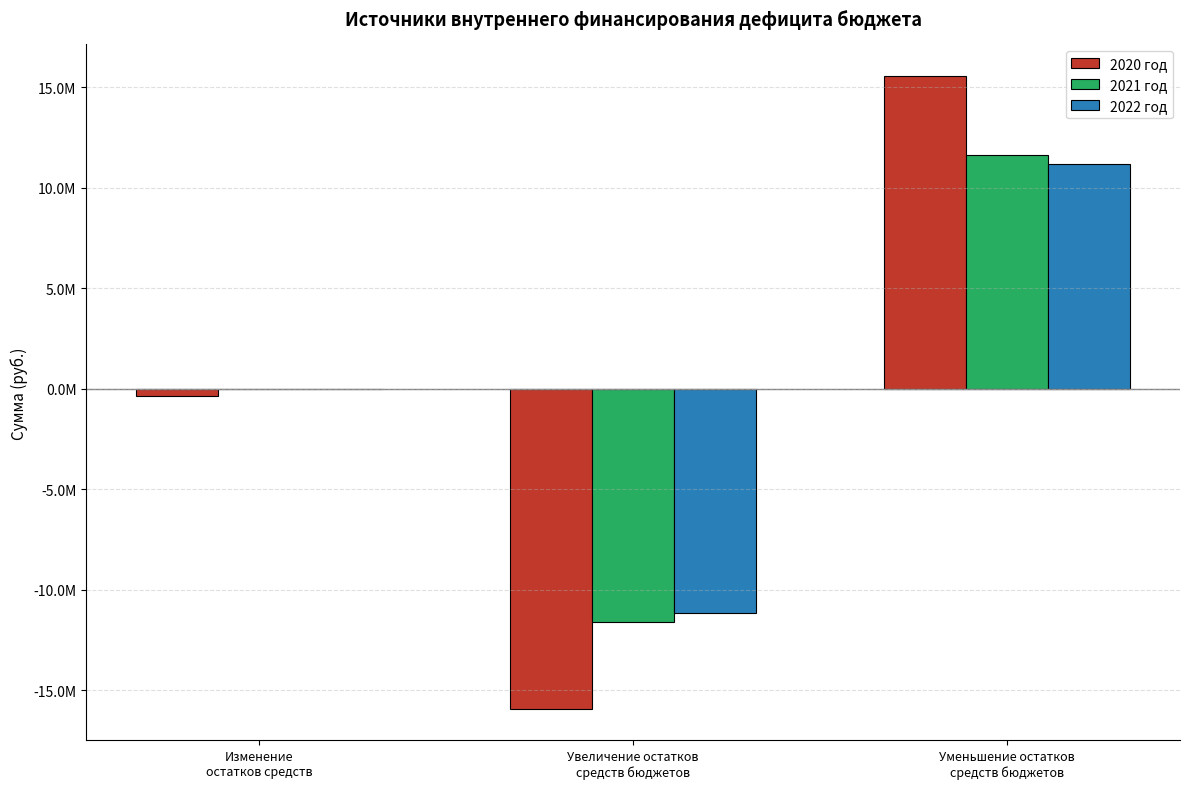

Reading right to left, list all the values displayed in this chart.

2020 год: 15549298.4	-15924627.2	-375328.8
2021 год: 11615019.7	-11615019.7	0.0
2022 год: 11179456.7	-11179456.7	0.0